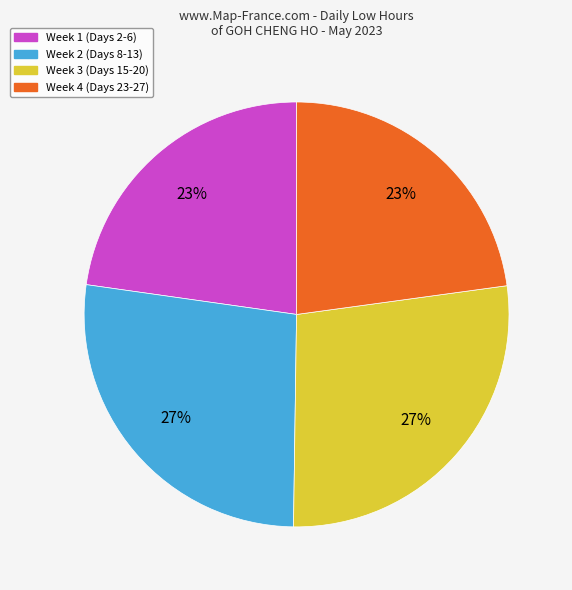

Is it true that Week 3 (Days 15-20) is 38% of the pie?

False